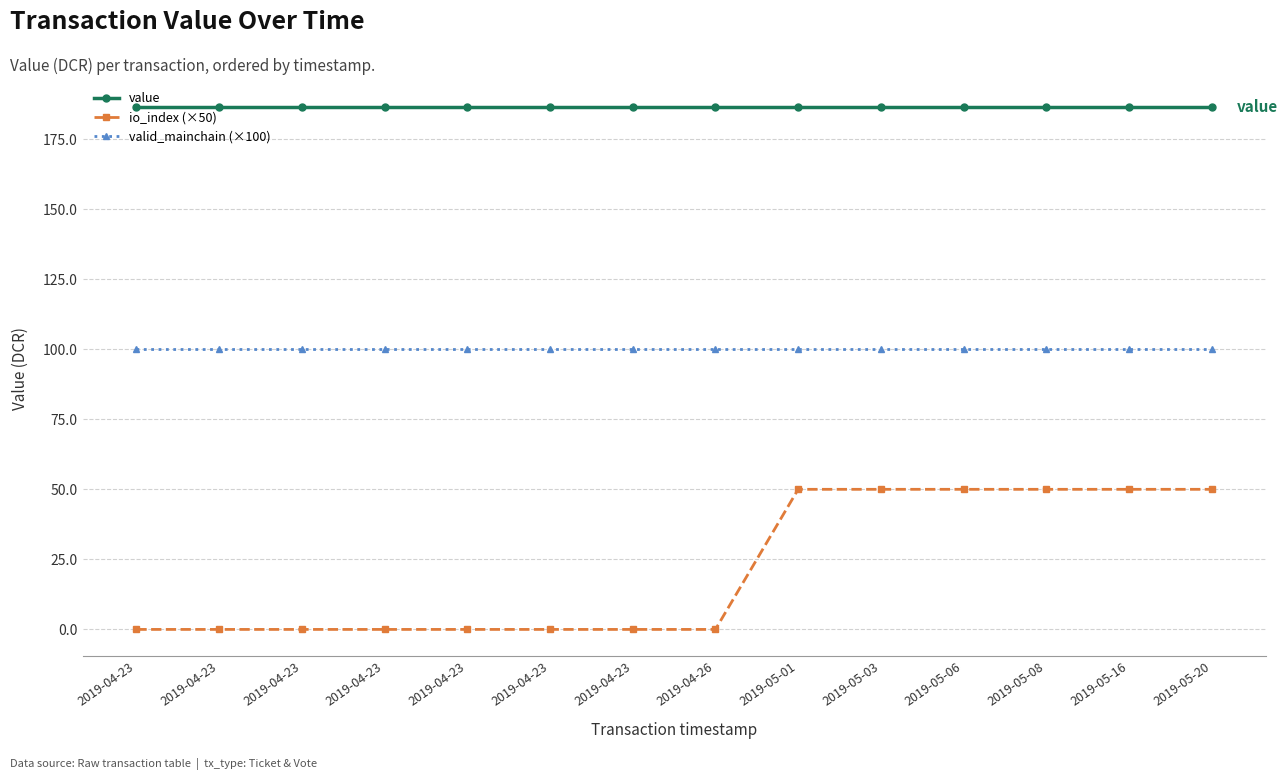

Is this an area chart (filled region under the line)?

No